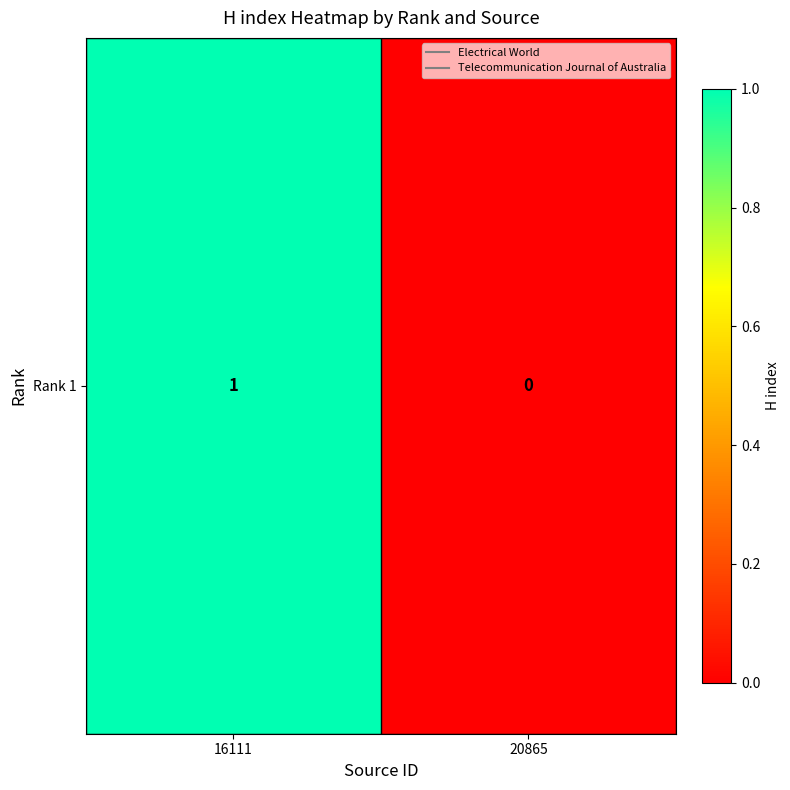

Reading right to left, extract all data points from this chart.

20865=0	16111=1